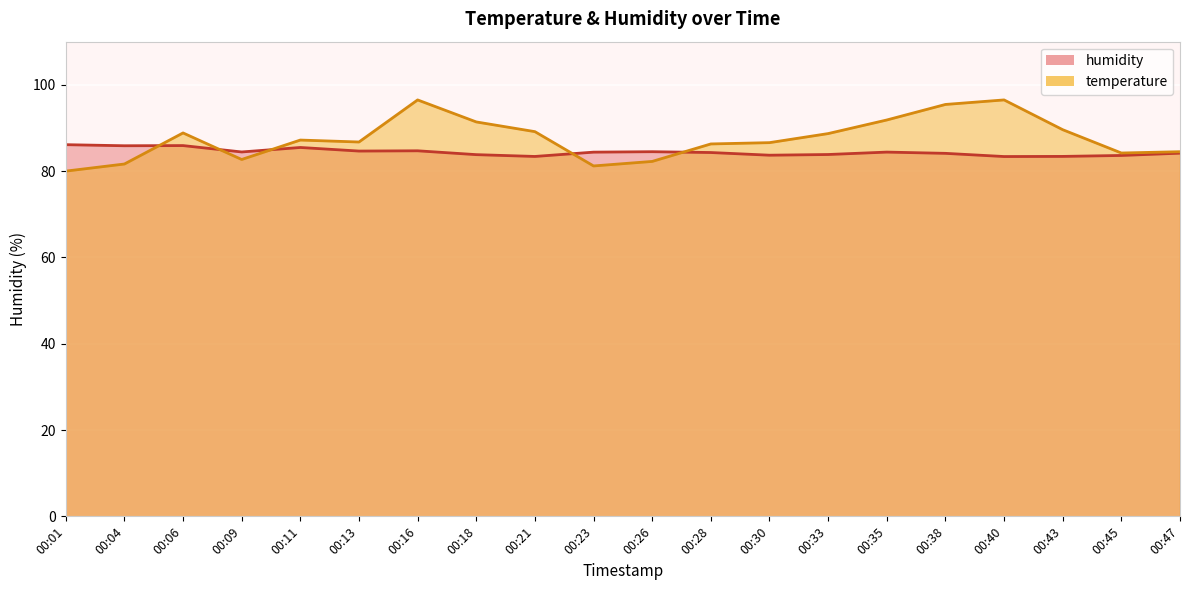

How many data points in temperature are less than 87?

10